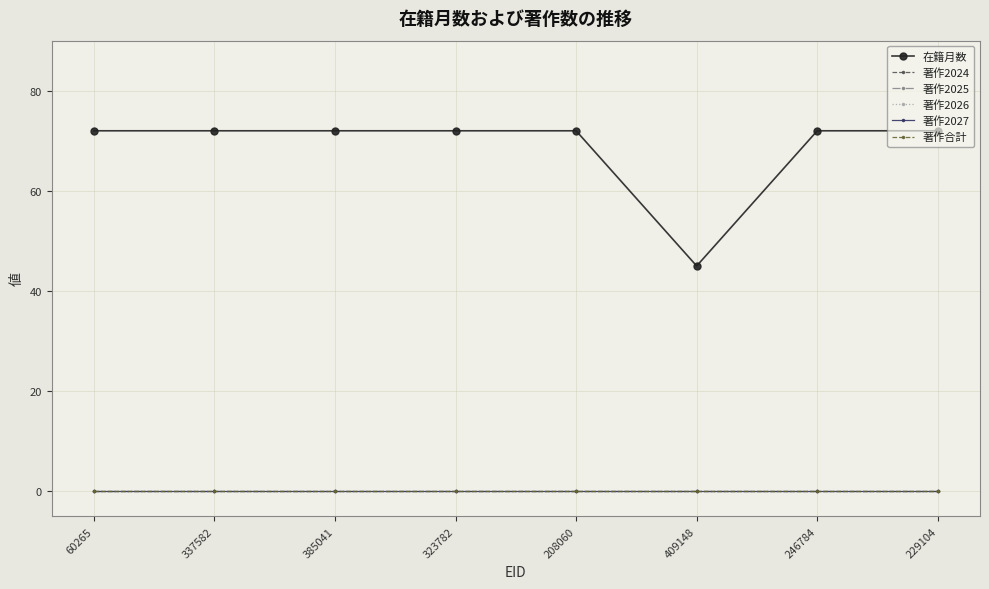

At which category is the sum across all series the highest?

60265